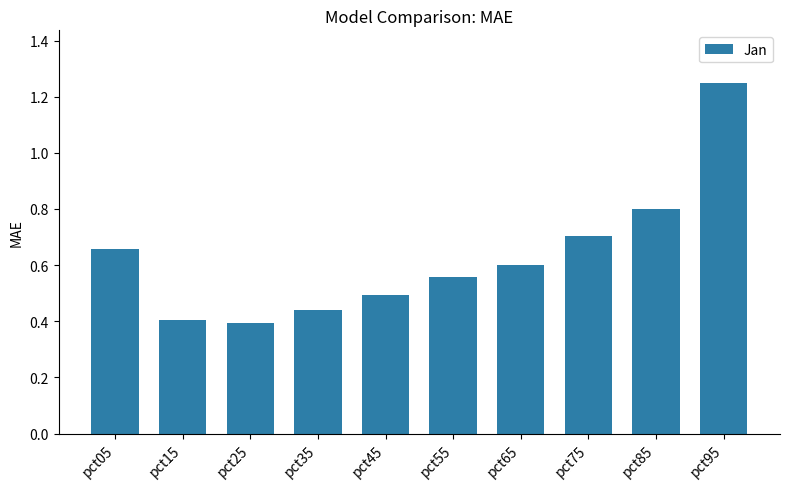

The chart shows a value of 0.6 at pct55. True or false?

True